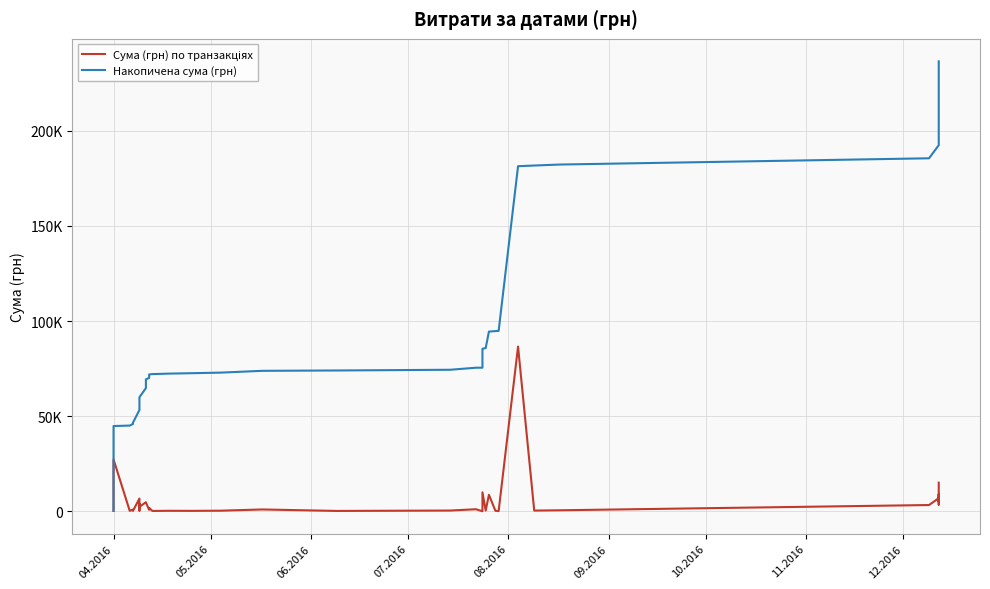

How many categories are shown in the chart?

40